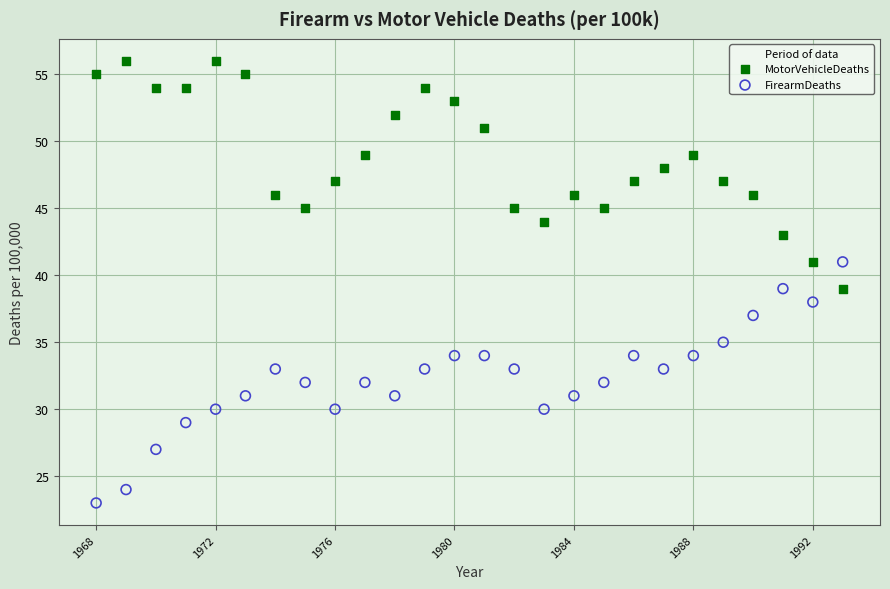

Which series contains the lowest Y value?

FirearmDeaths